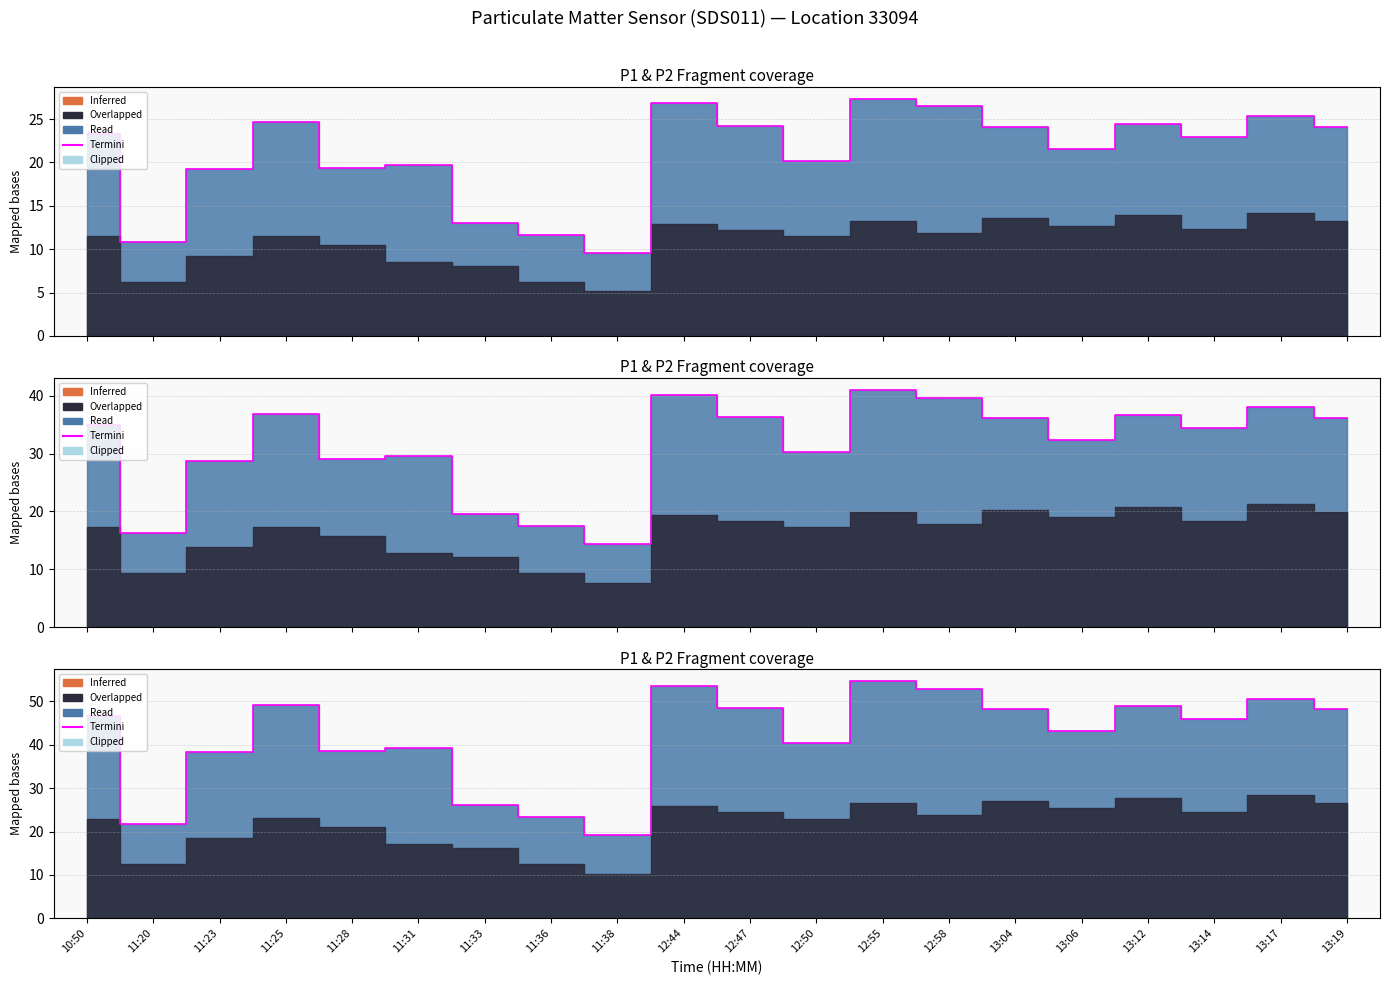

What is the average value?

41.9